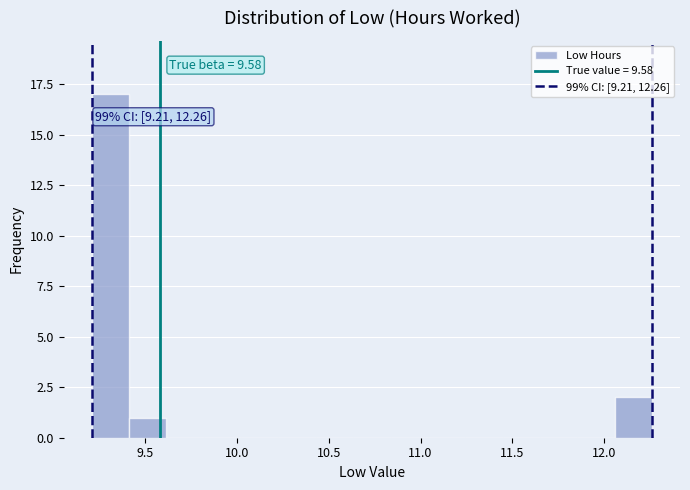

Over which range of the x-axis is the bar tallest?

9.20 to 9.40